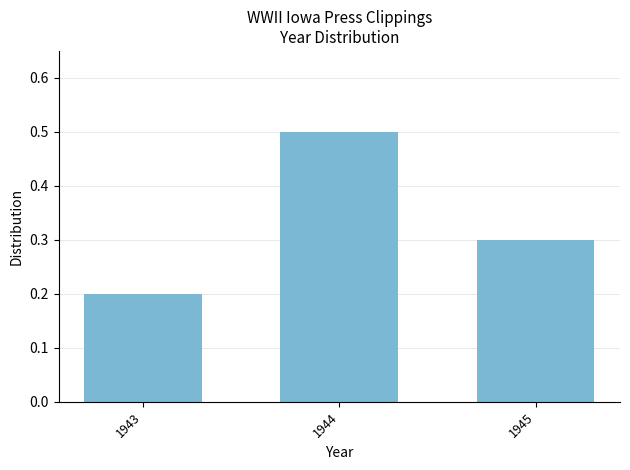

The value at 1944 is 0.8. True or false?

False